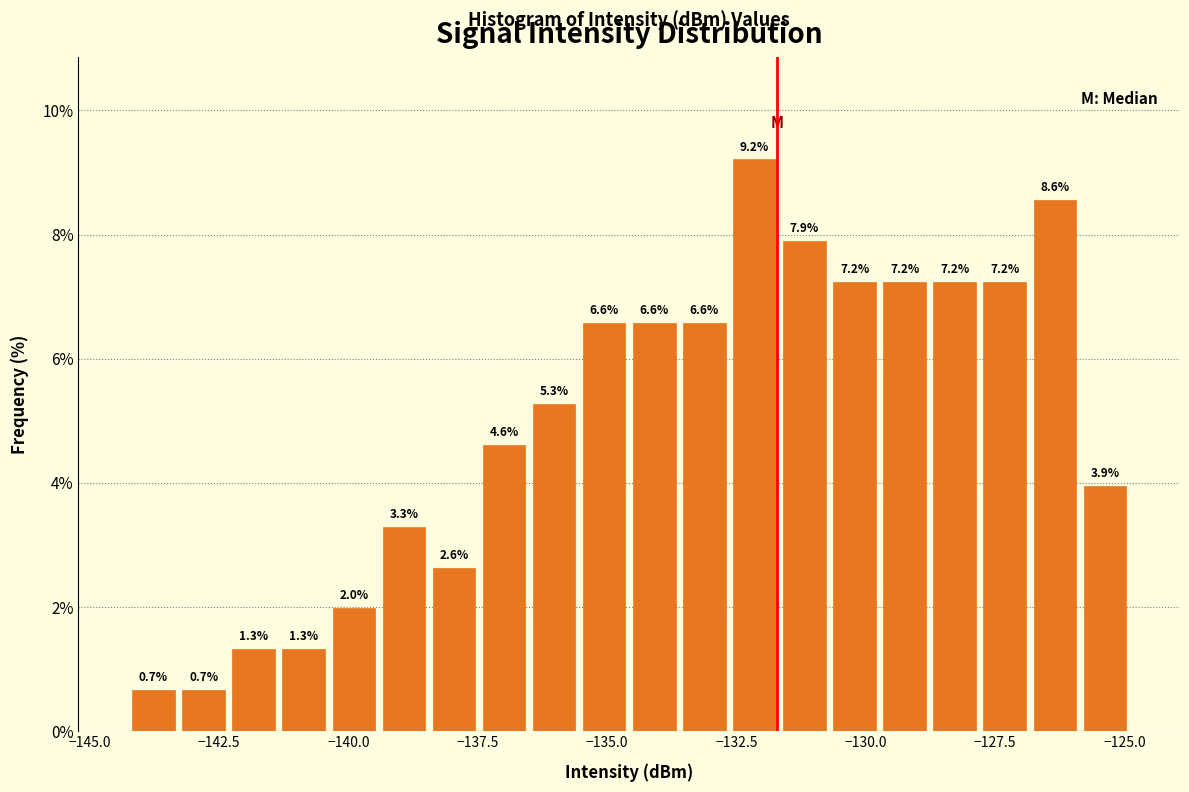

Read against the x-axis, roughly where is the centre of the tallest bar?

-132.0